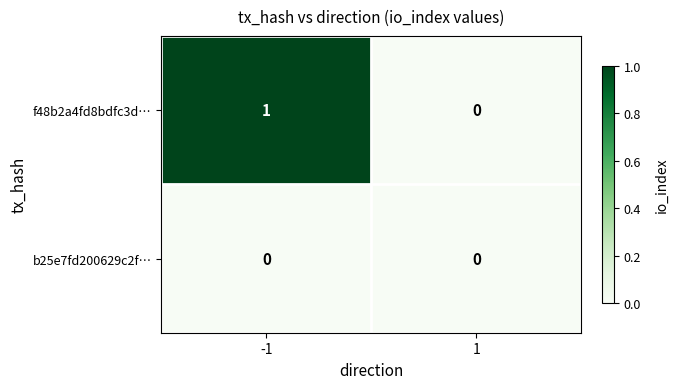

Is the value of b25e7fd200629c2f… at -1 greater than the value of f48b2a4fd8bdfc3d… at -1?

No